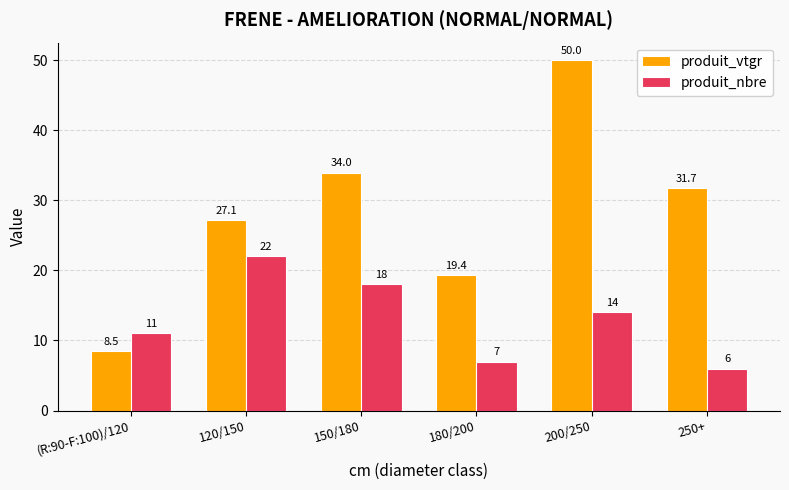

Which series changed the most between (R:90-F:100)/120 and 250+?

produit_vtgr